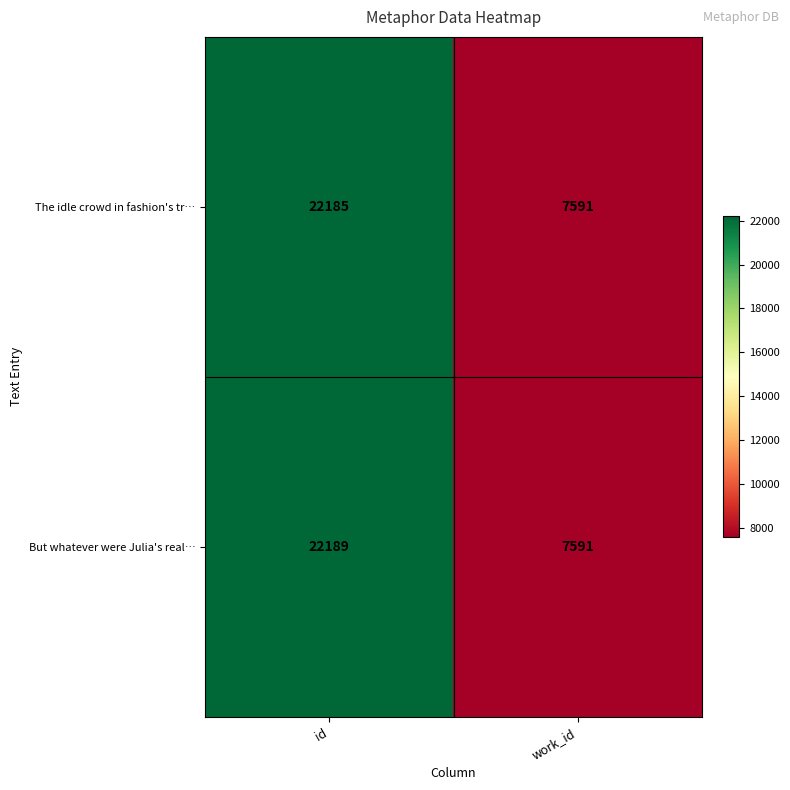

Which series changed the most between id and work_id?

But whatever were Julia's real…